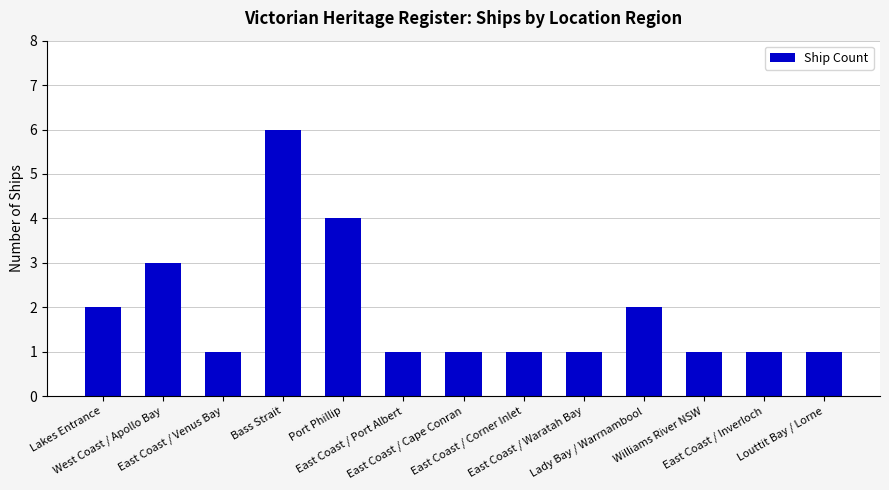

What is the difference between the maximum and second lowest values?

5